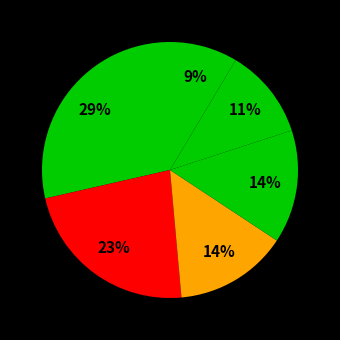

How many slices are in this pie chart?

6